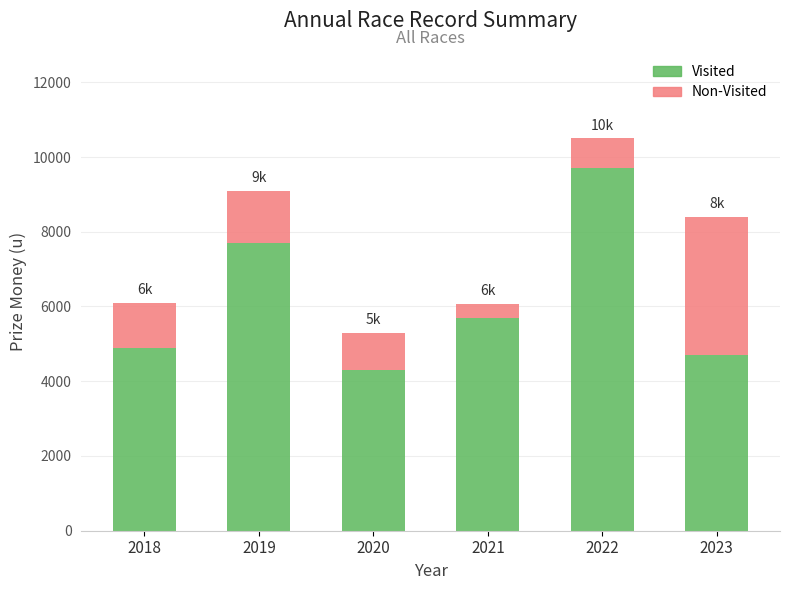

At which label does Visited reach its minimum?

2020